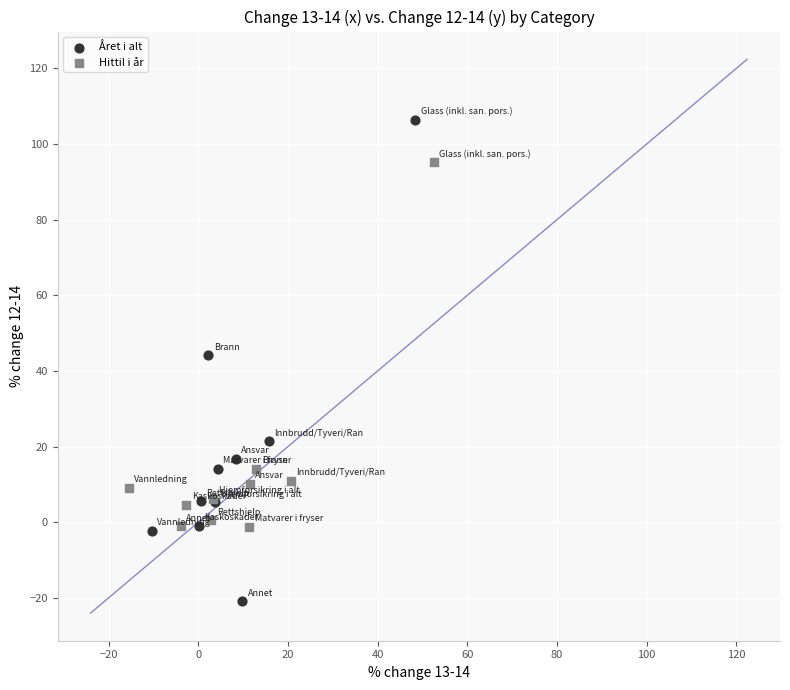

Which series has the largest Y range (max minus min)?

Året i alt